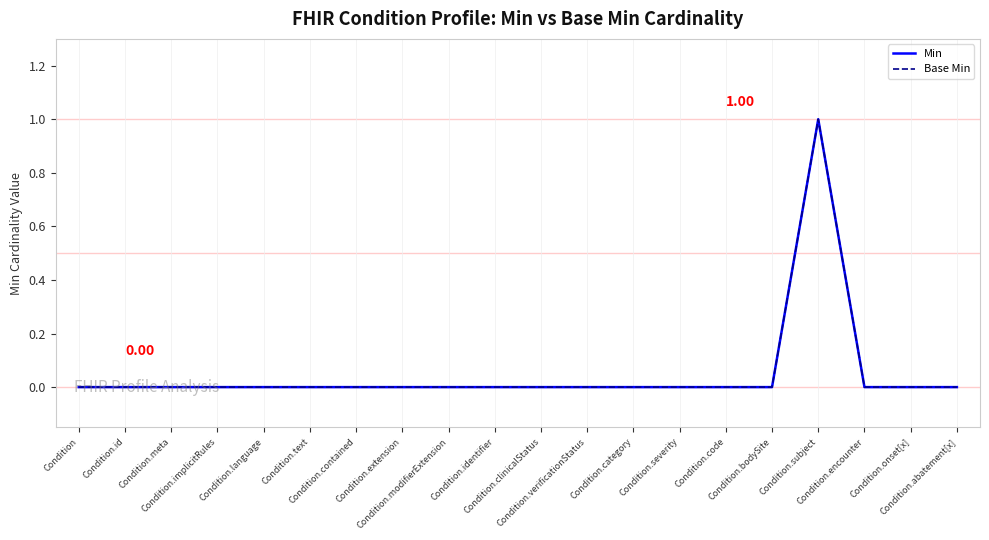

Does the chart display data point markers on the line(s)?

No